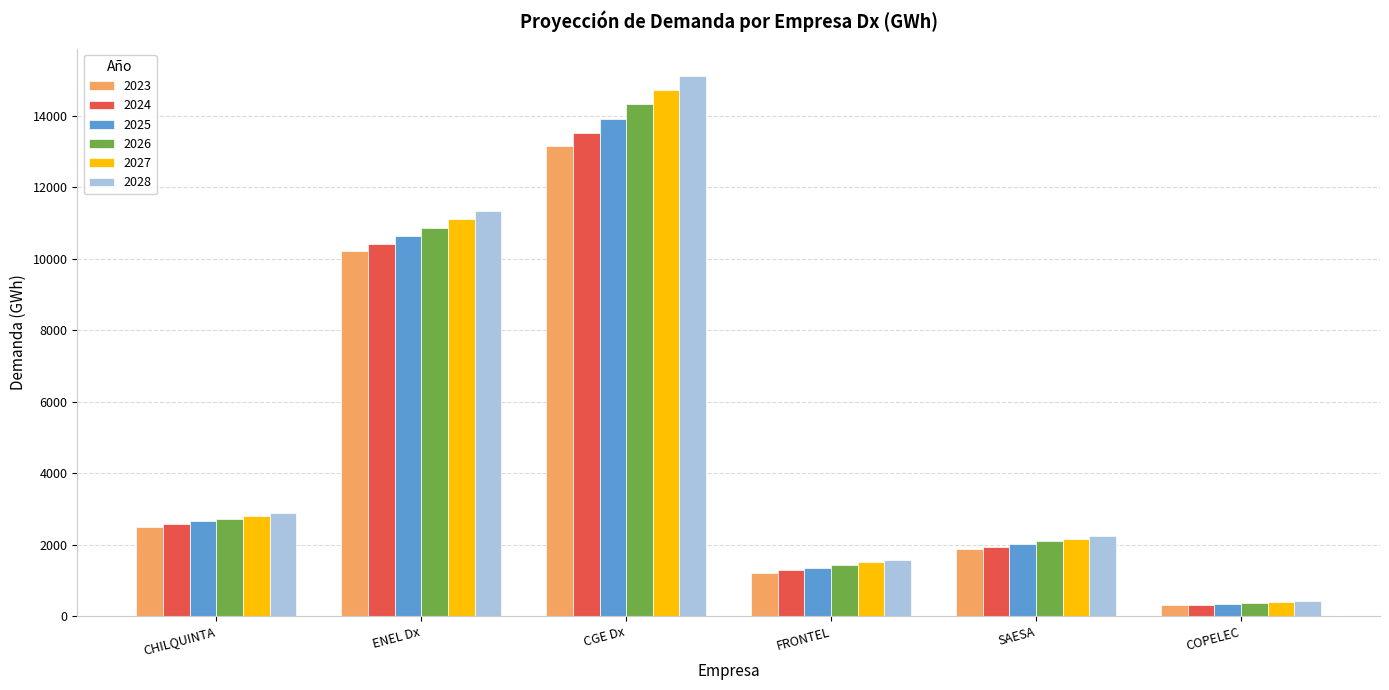

At how many categories does at least one series exceed 11138?

2